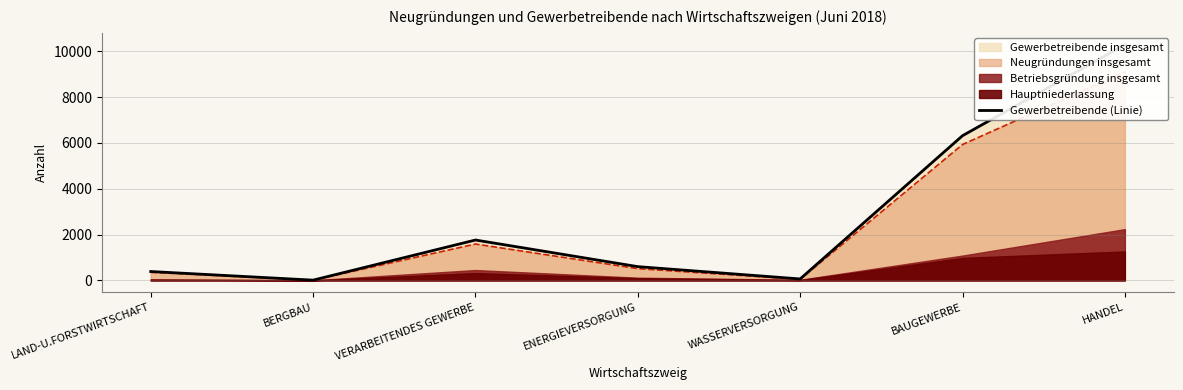

What is the maximum value shown in the chart?

10288